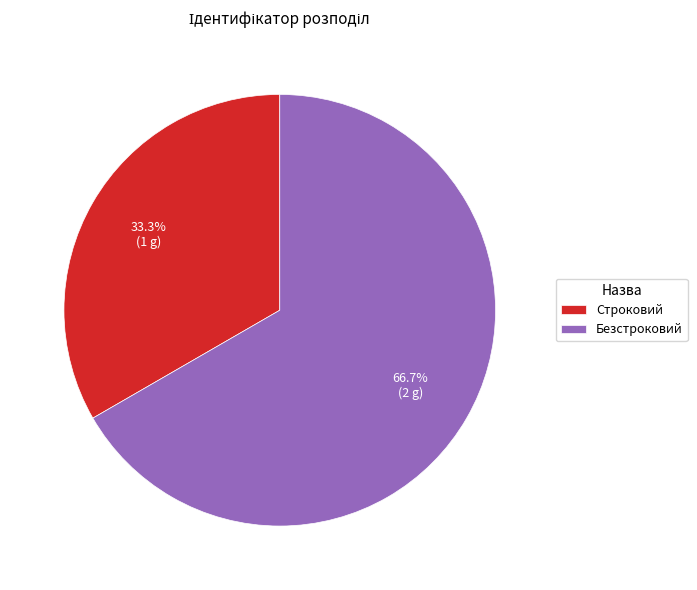

Which slice is the smallest?

Строковий